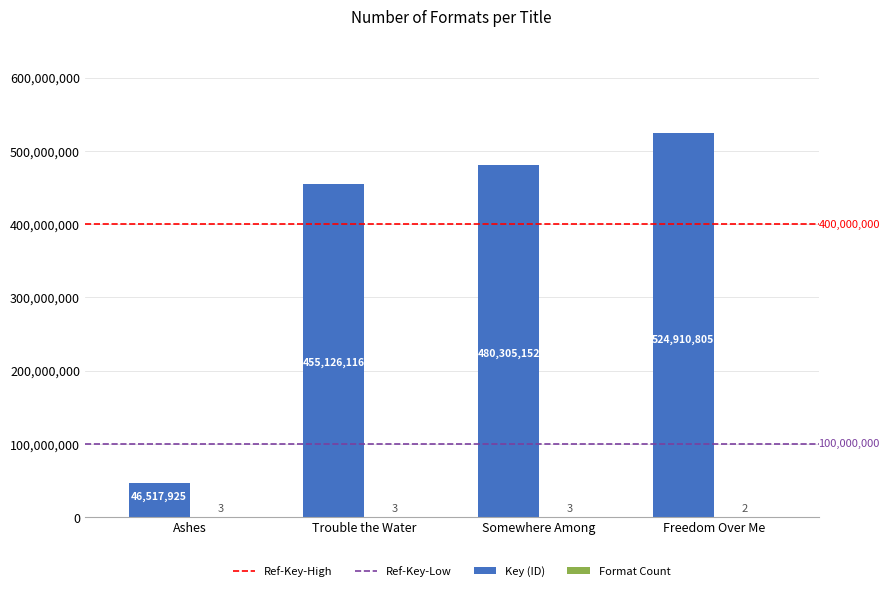

The value of Key (ID) at Freedom Over Me is 686500742. True or false?

False